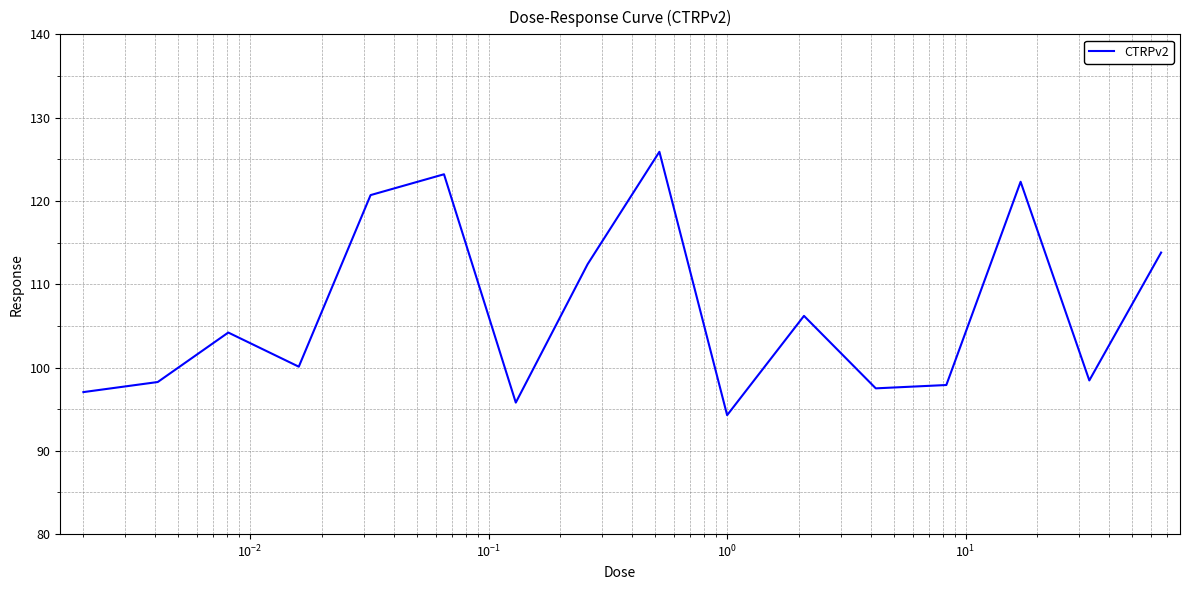

What is the smallest value displayed?

94.3